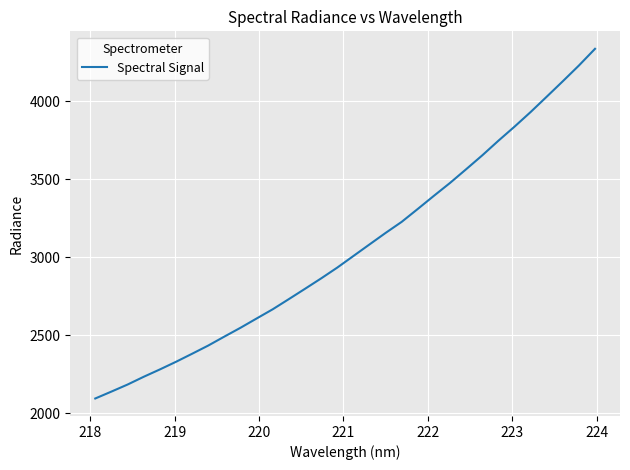

What is the minimum value shown in the chart?

2094.4